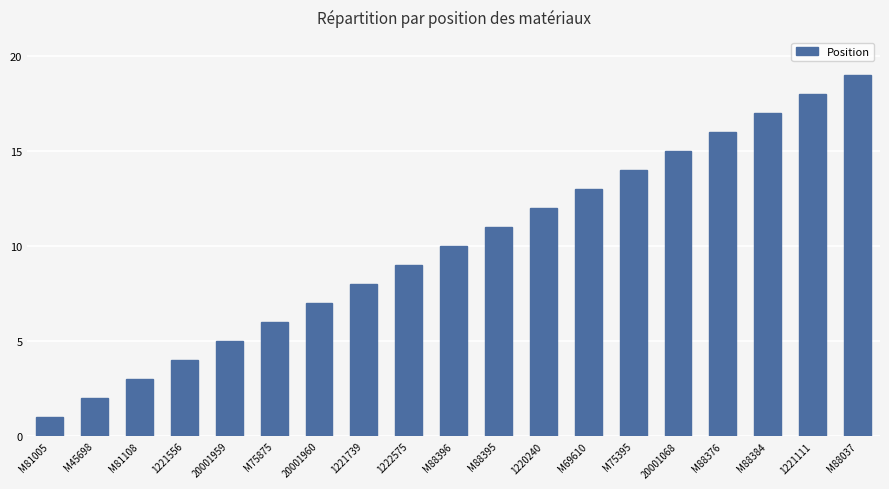

What is the difference between the values at M88384 and 1221556?

13